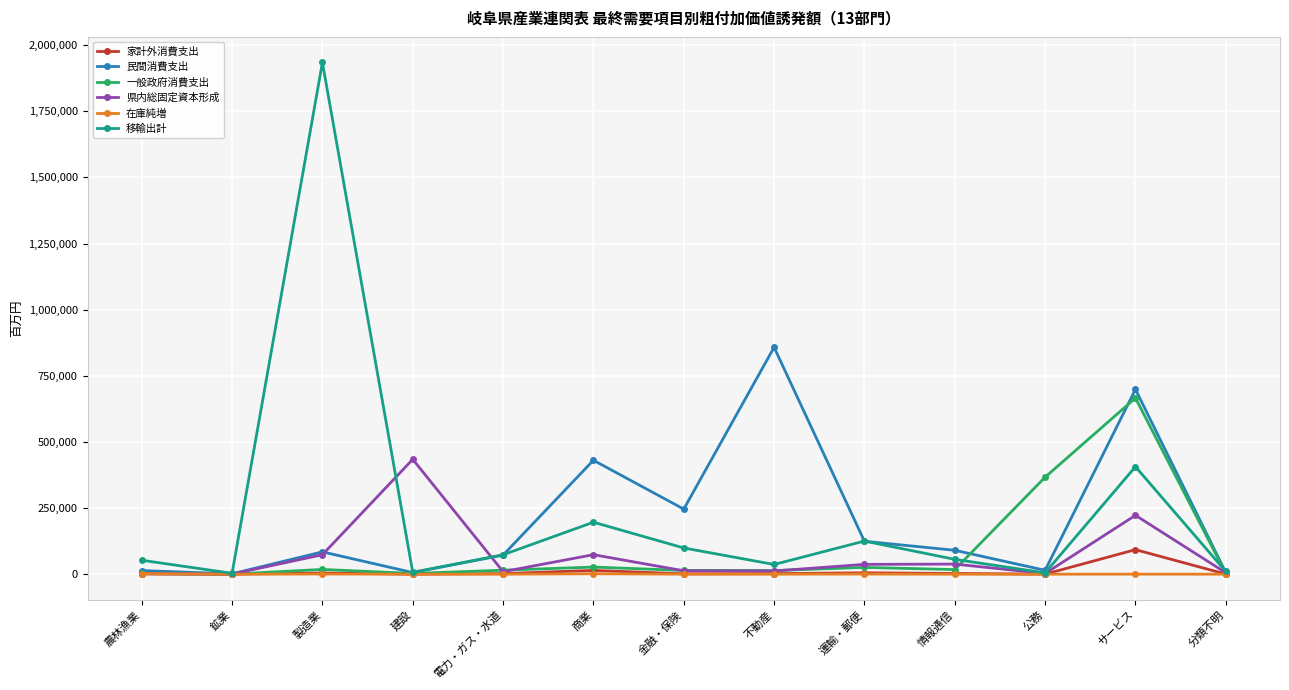

What is the difference between the maximum and minimum values in the 県内総固定資本形成 series?

433650.0